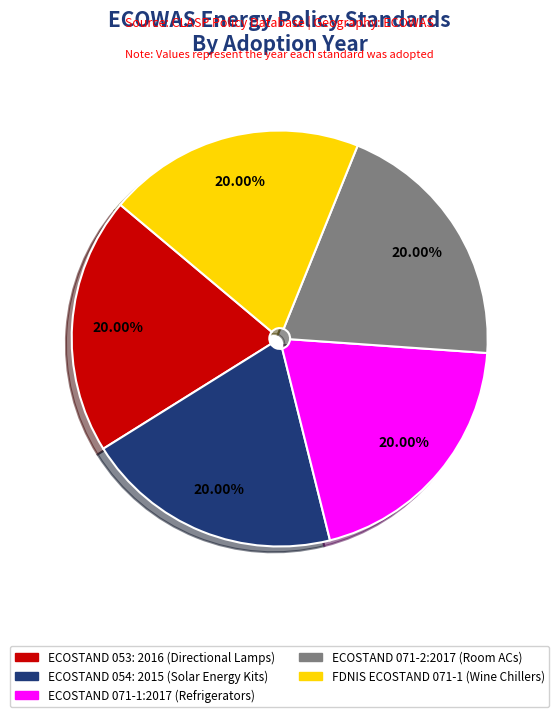

Does any single category account for the majority?

No